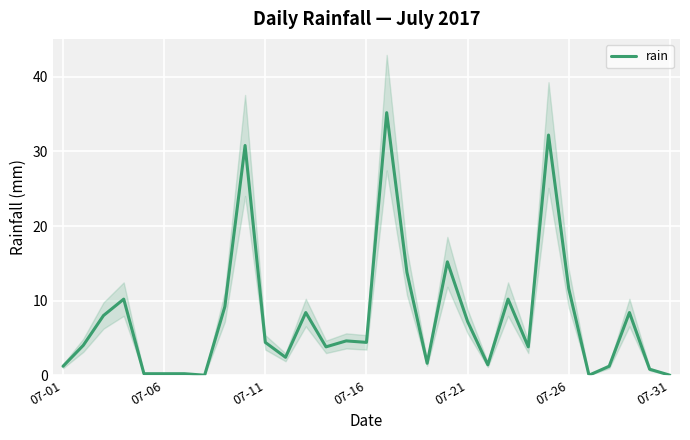

What is the maximum value for rain?

35.2